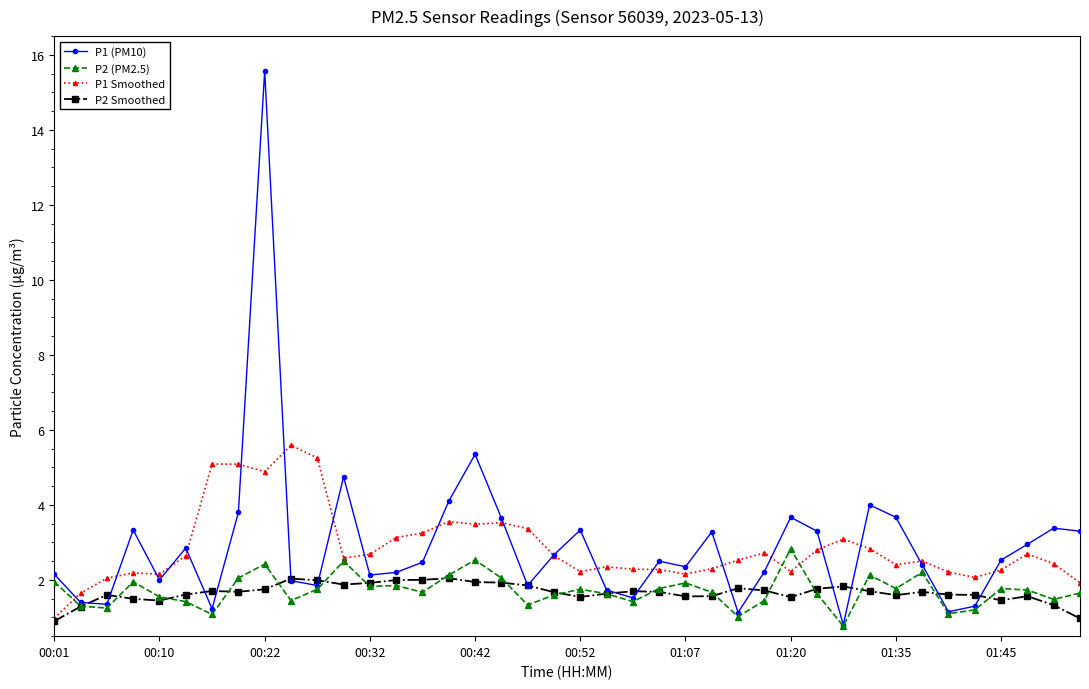

What is the maximum value for P2 (PM2.5)?

2.8